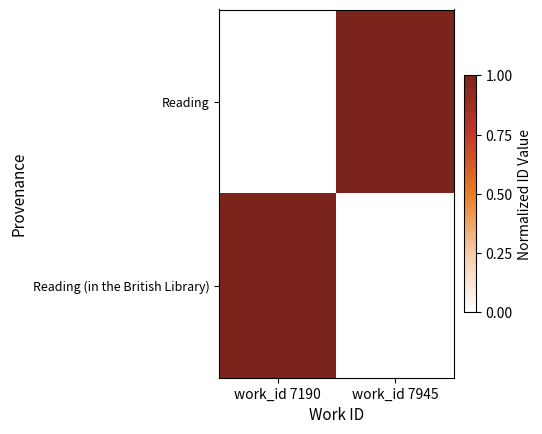

At which category is the sum across all series the highest?

work_id 7190